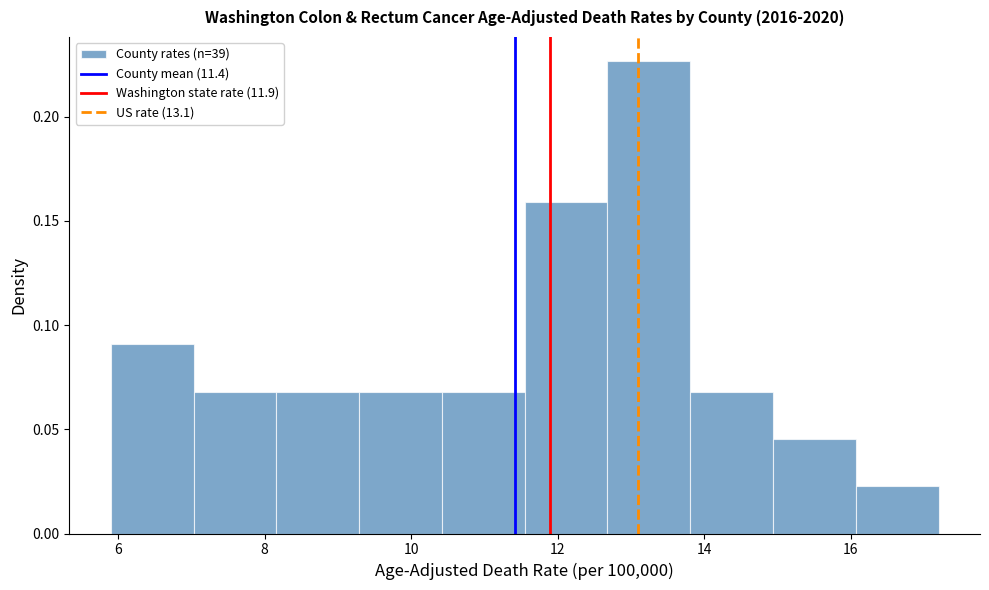

Reading left to right, transcribe this chart: for each bar, give the range it covers on the x-axis and its height. Neither the bar edges nor the heights are printed on the chart, so give them approximately, as read against the axes.

6.0 to 7.0: 0.090
7.0 to 8.2: 0.070
8.2 to 9.2: 0.070
9.2 to 10.4: 0.070
10.4 to 11.6: 0.070
11.6 to 12.6: 0.160
12.6 to 13.8: 0.225
13.8 to 15.0: 0.070
15.0 to 16.0: 0.045
16.0 to 17.2: 0.025